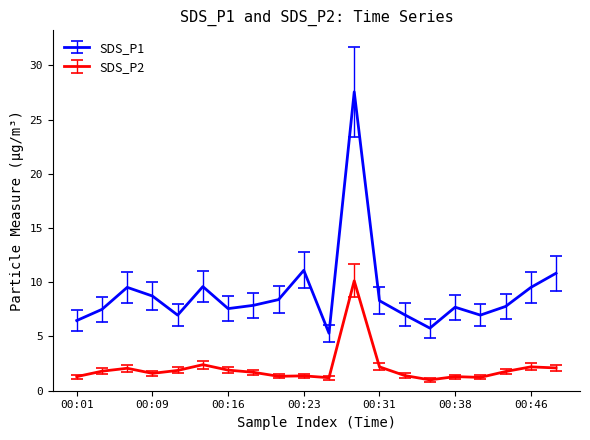

Which series has the largest total across all categories?

SDS_P1